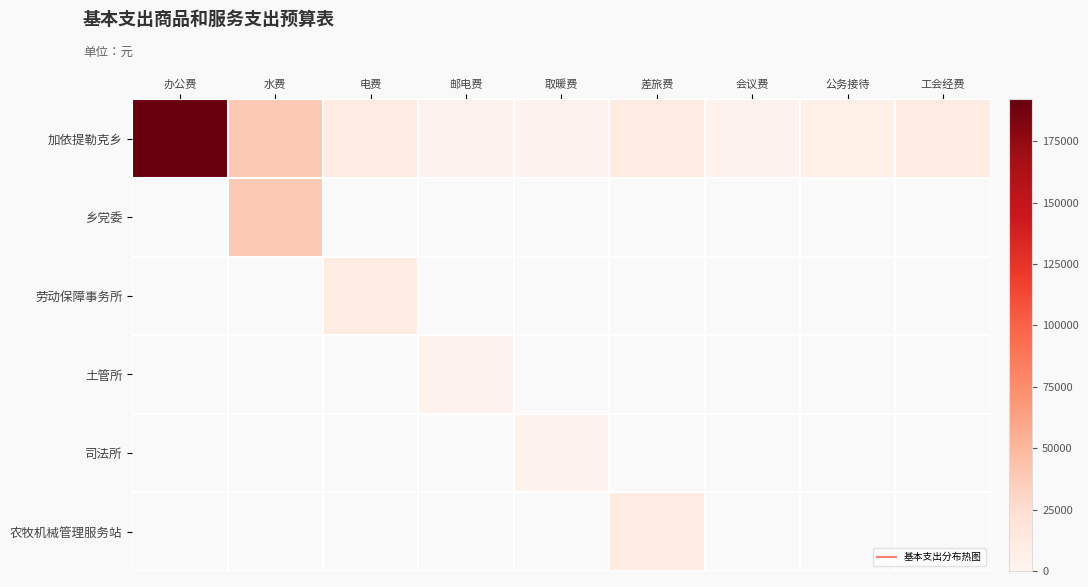

Read the 农牧机械管理服务站 value at 差旅费.

10500.0